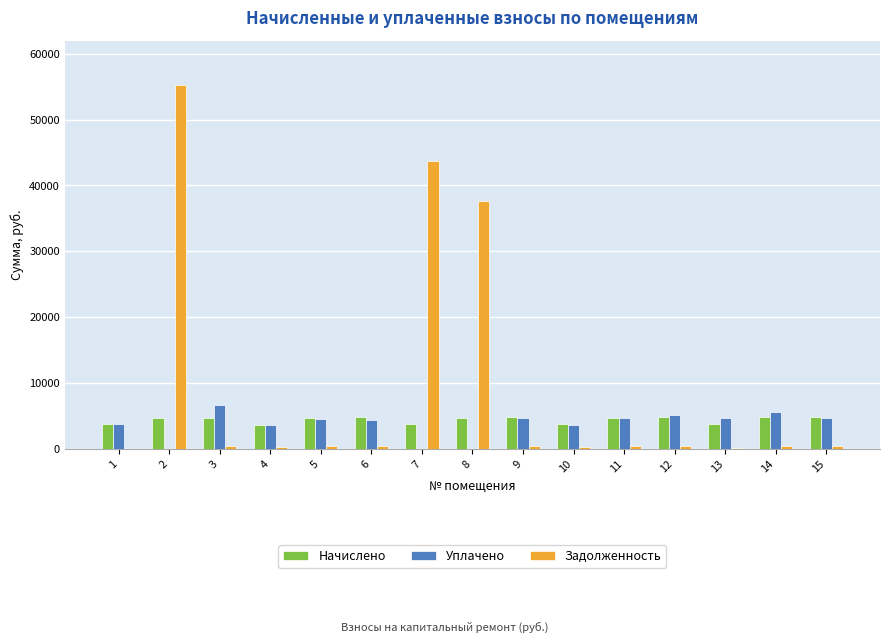

Which series has the largest total across all categories?

Задолженность